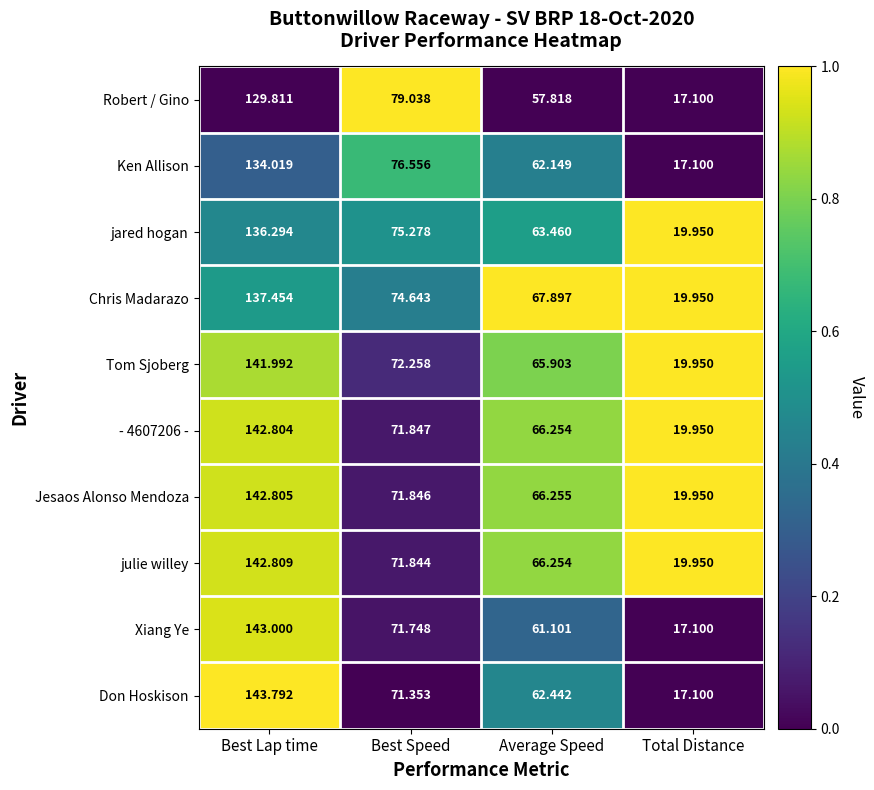

Between Average Speed and Total Distance, which series saw the biggest shift?

Chris Madarazo